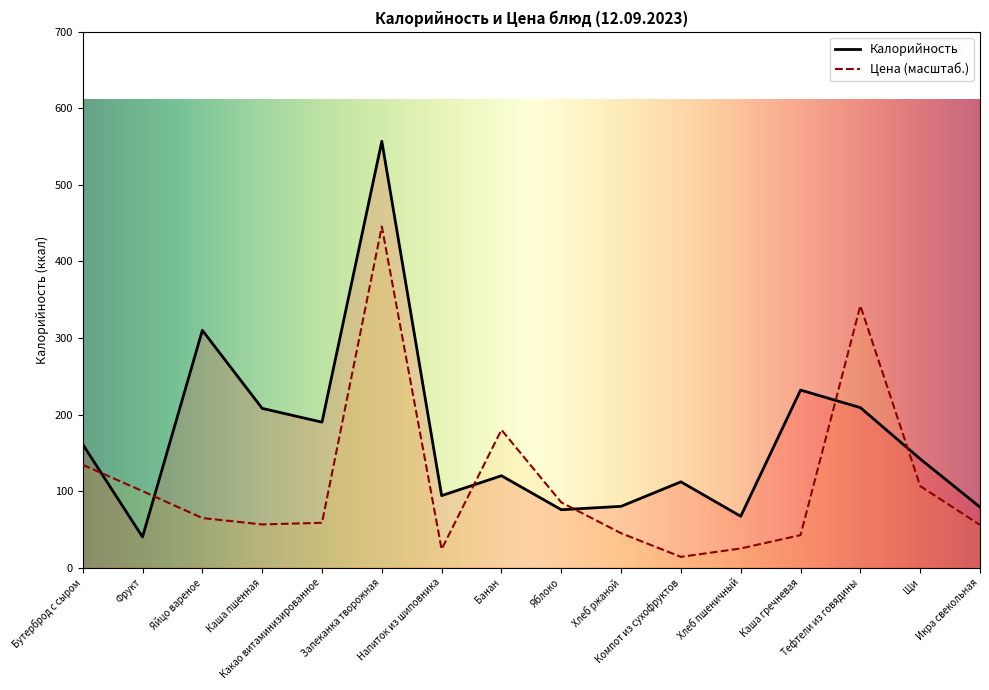

How many data points does each series have?

16